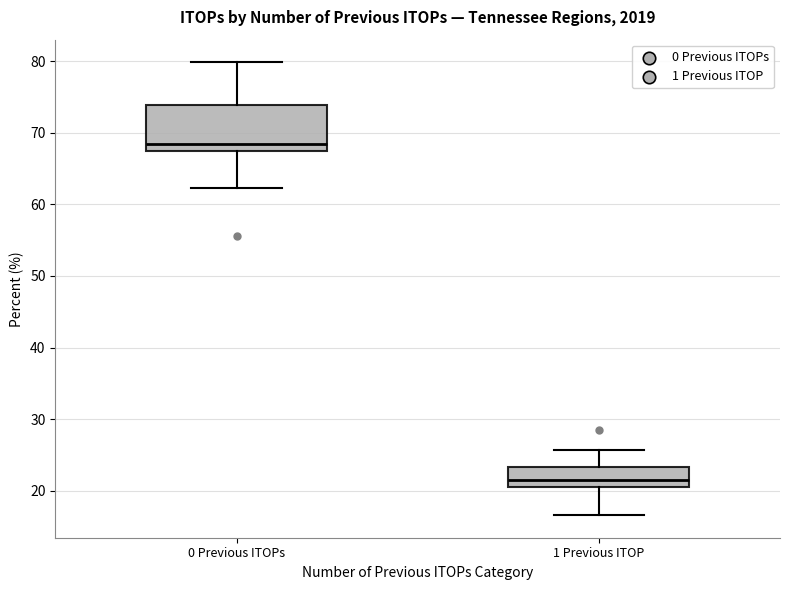

Where is the lower edge of the box for 0 Previous ITOPs on the y-axis? The values are not printed on the chart, so give them approximately, as read against the axis.

68